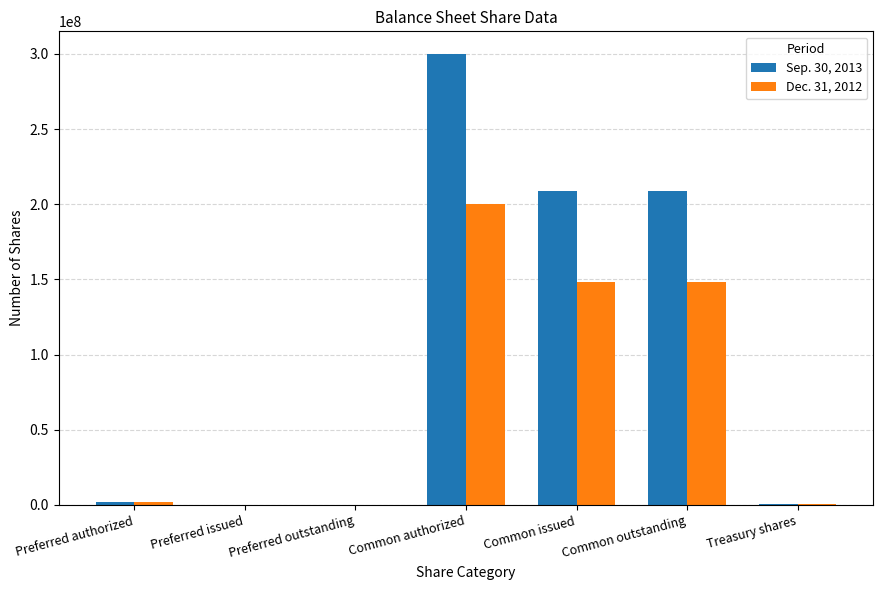

What is the total value across all series at Common authorized?

500000000